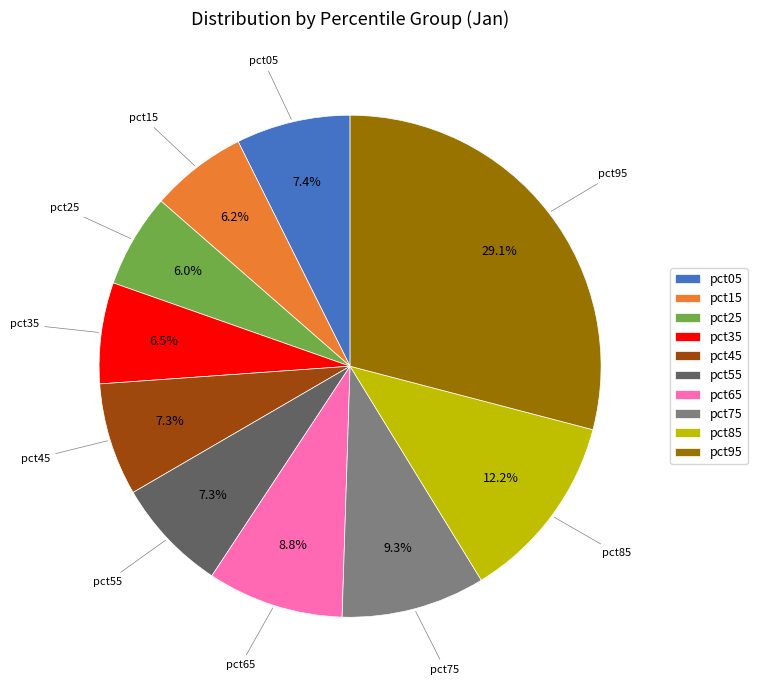

What percentage is NOT represented by pct05?

92.6%